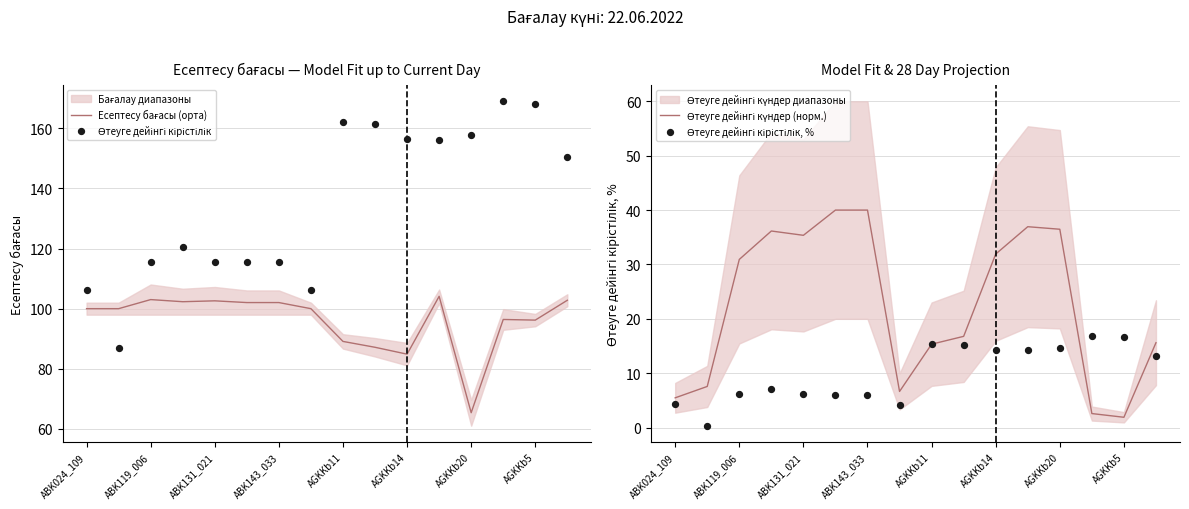

Which series has the largest total across all categories?

Өтеуге дейінгі кірістілік